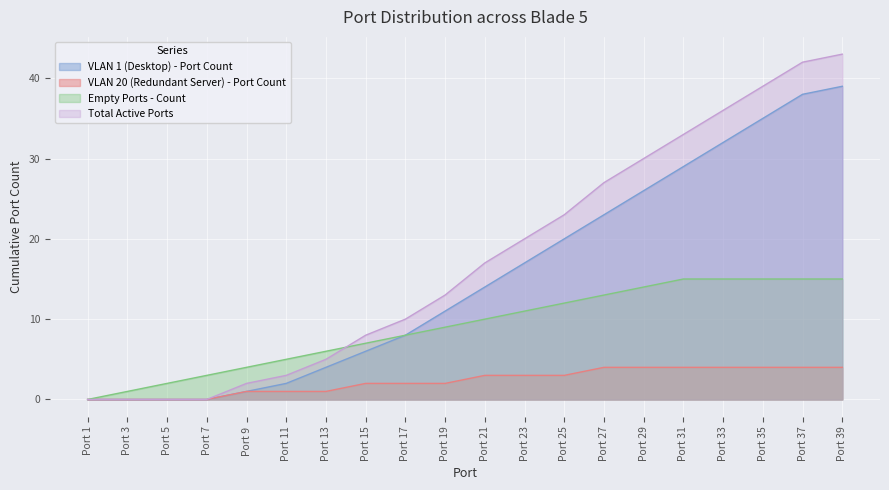

What is the value of the Total Active Ports point at the 17th from the left?

36